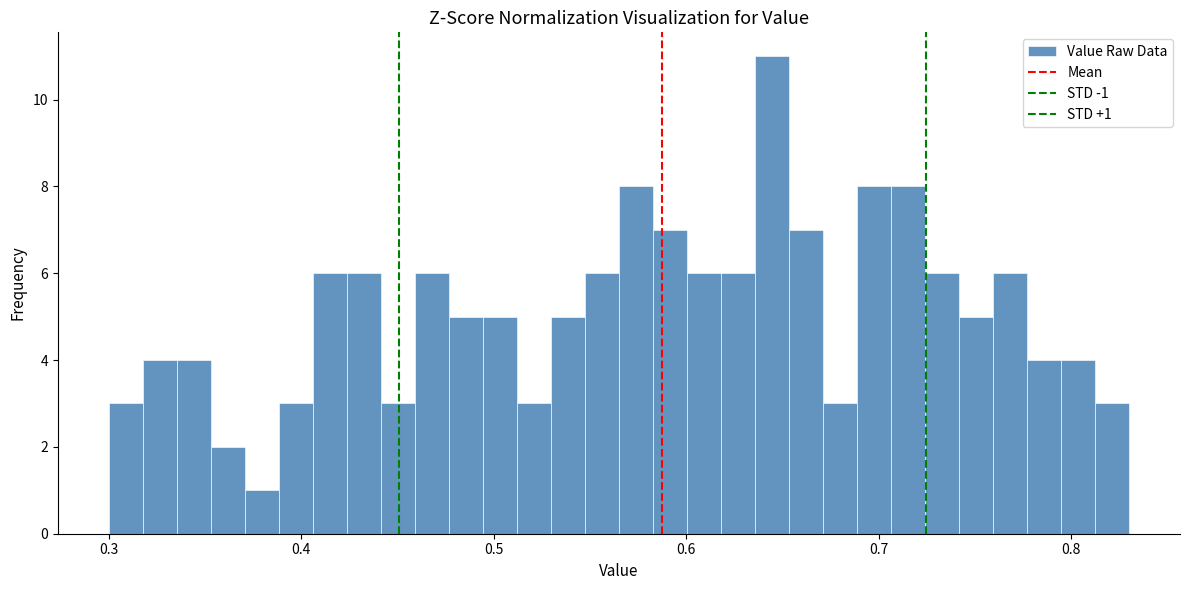

Read against the x-axis, roughly where is the centre of the tallest bar?

0.64